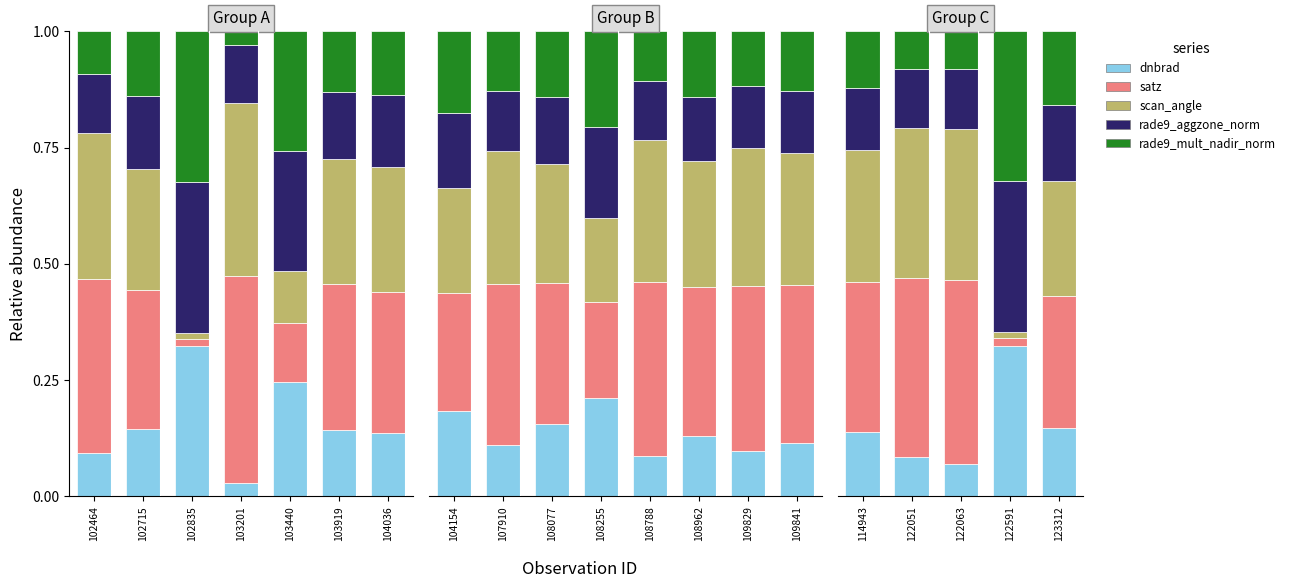

What is the total value across all series at 122063?

1.0